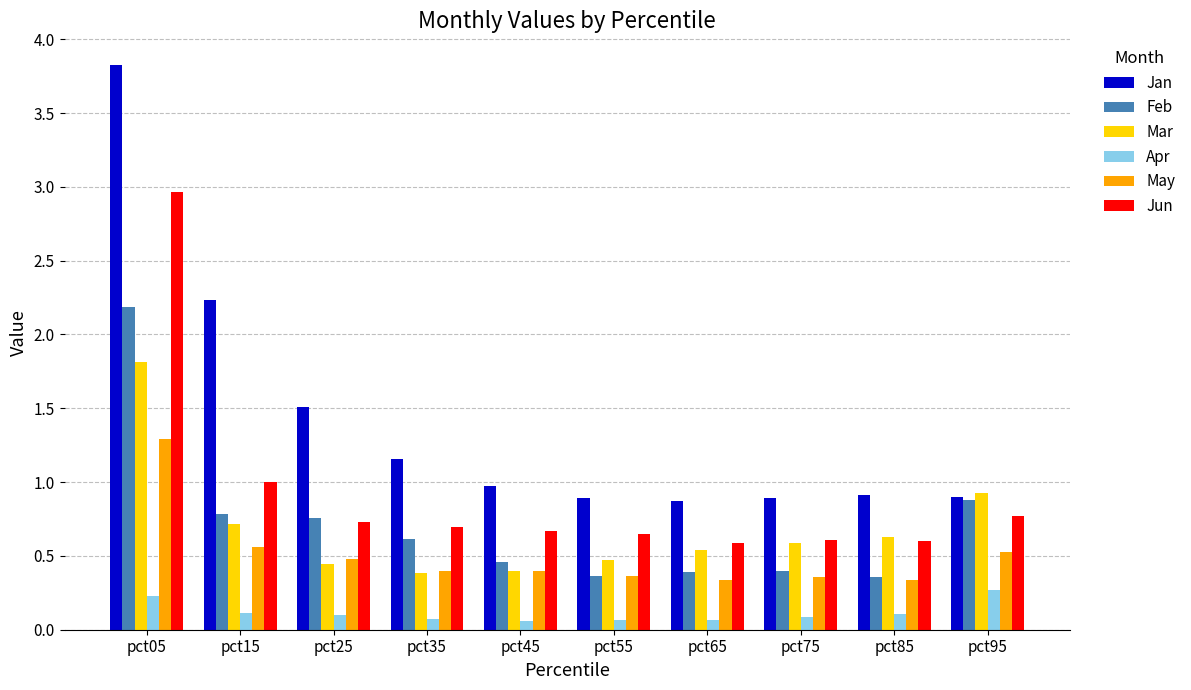

What is the value of the Jan bar at the 7th from the left?

0.9